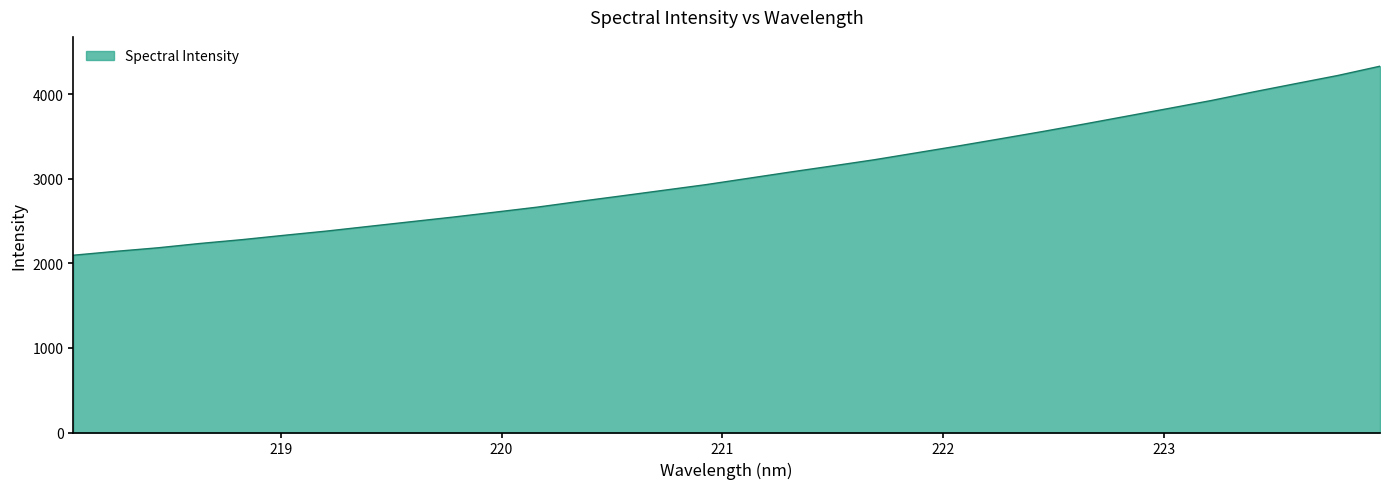

Does the chart have visible grid lines?

No